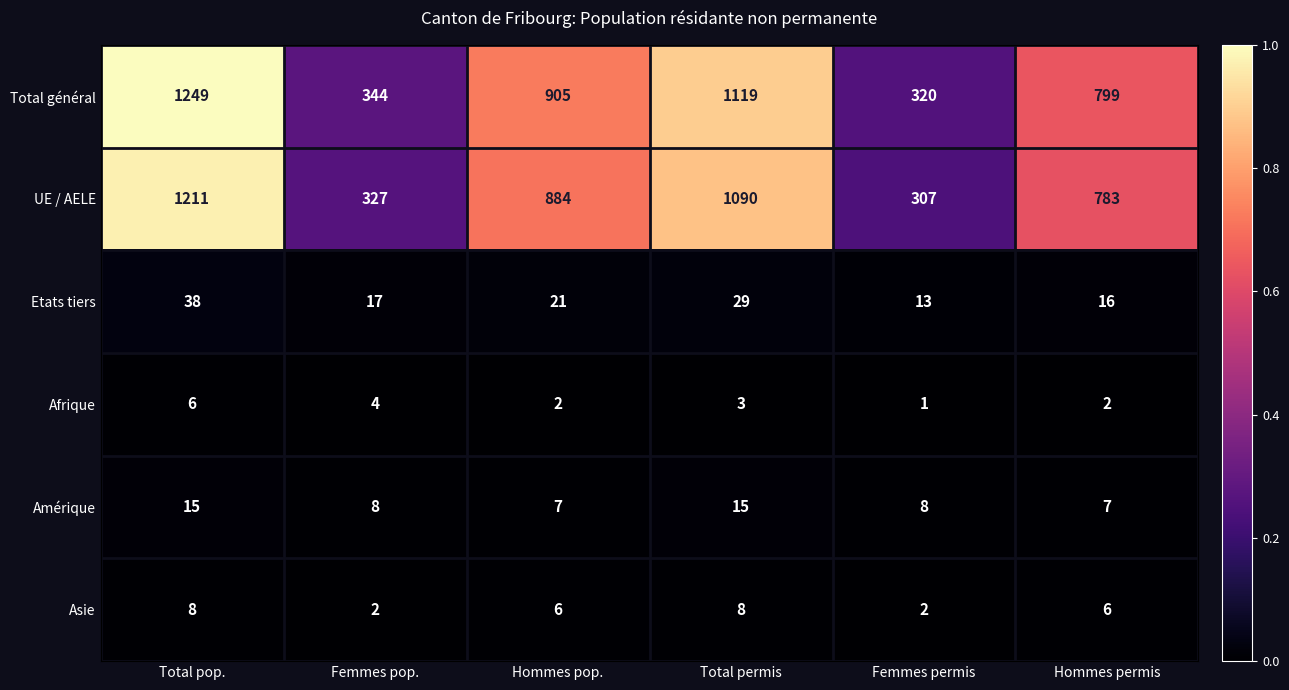

Is it true that UE / AELE equals 506 at Femmes pop.?

False